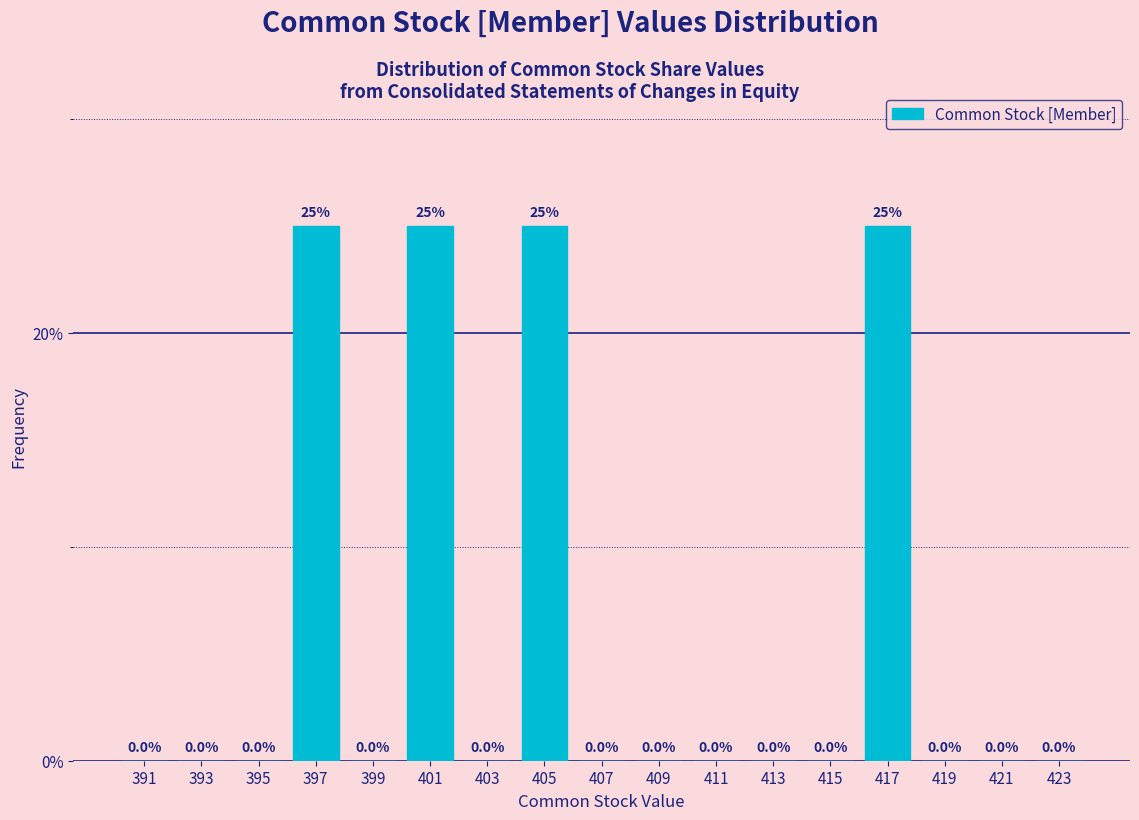

Reading left to right, list every bar in this chart as the range it spans on the x-axis followed by its height.

390 to 392: 0.0
392 to 394: 0.0
394 to 396: 0.0
396 to 398: 25.0
398 to 400: 0.0
400 to 402: 25.0
402 to 404: 0.0
404 to 406: 25.0
406 to 408: 0.0
408 to 410: 0.0
410 to 412: 0.0
412 to 414: 0.0
414 to 416: 0.0
416 to 418: 25.0
418 to 420: 0.0
420 to 422: 0.0
422 to 424: 0.0